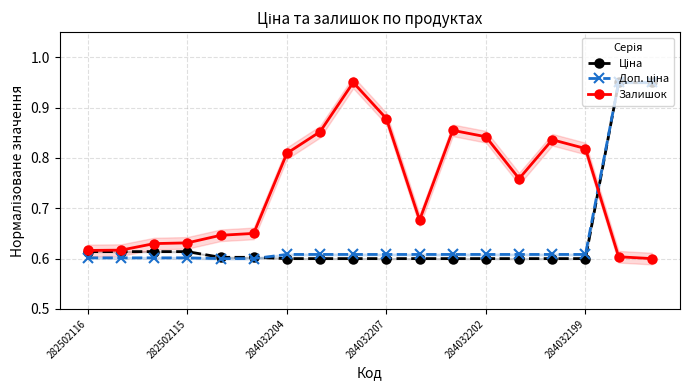

Is it true that Залишок equals 0.4 at 284032207?

False